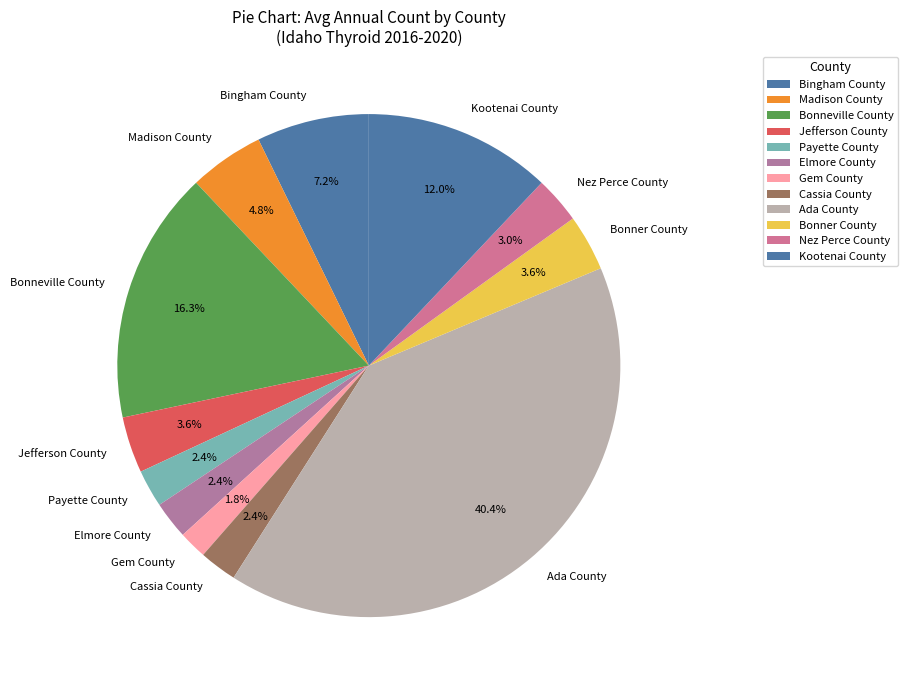

Which category has the smallest portion of the pie?

Gem County